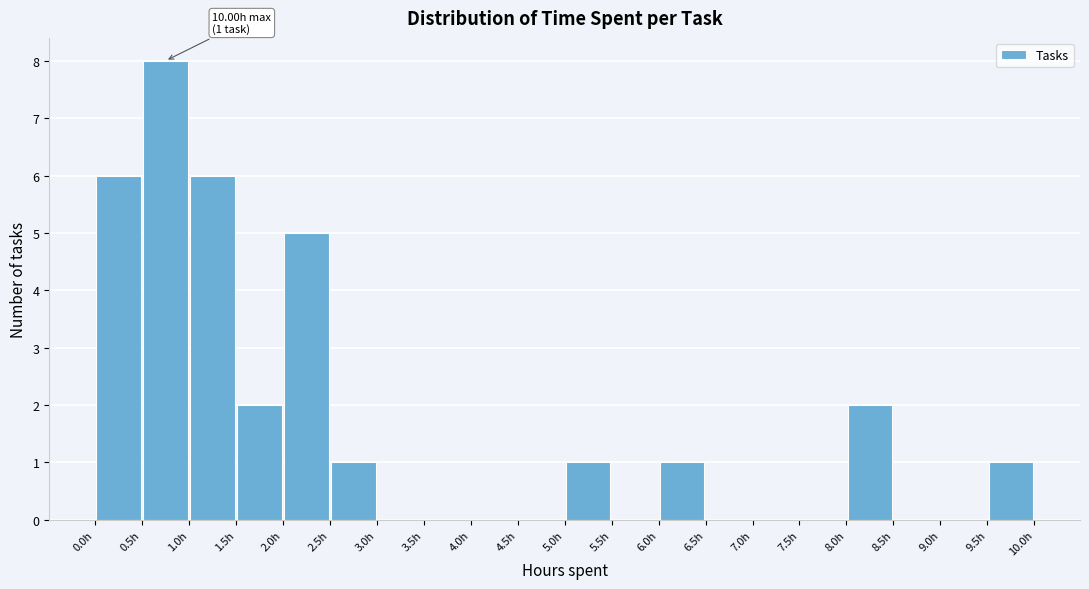

Over which range of the x-axis is the bar tallest?

0.5 to 1.0